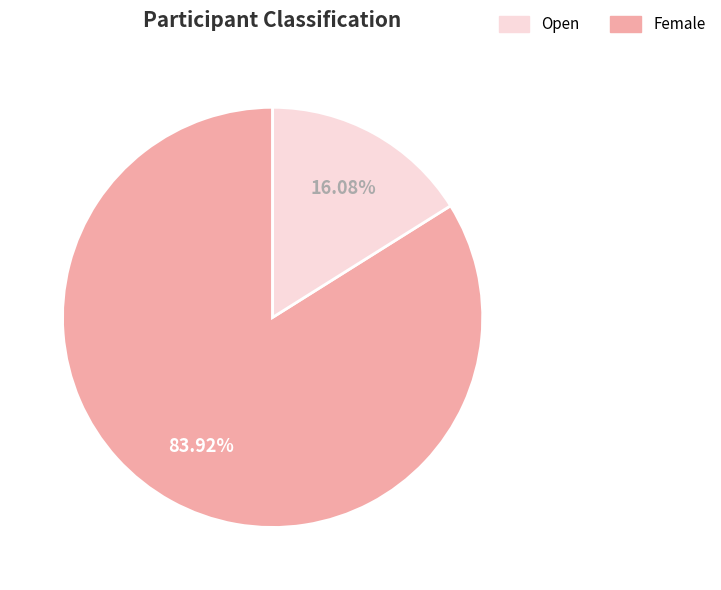

The Open slice represents 71% of the pie. True or false?

False